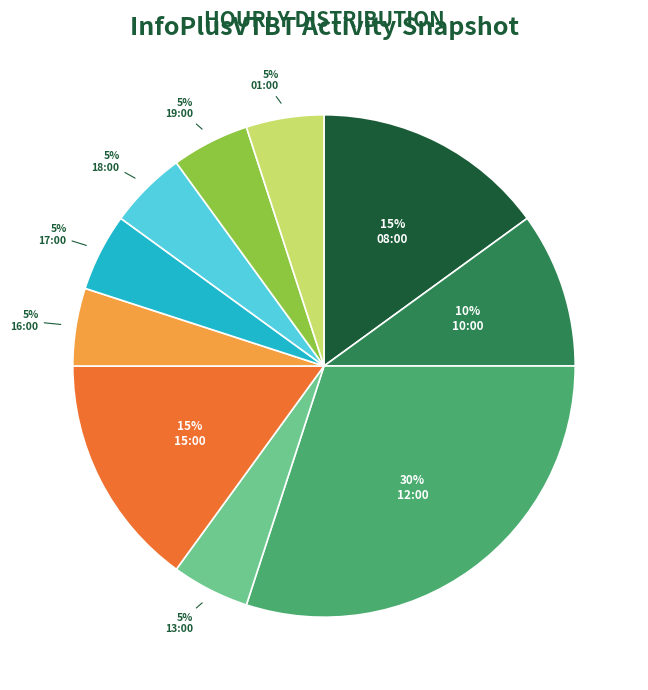

To the nearest percent, what is the difference between the largest and smallest slice percentages?

25%